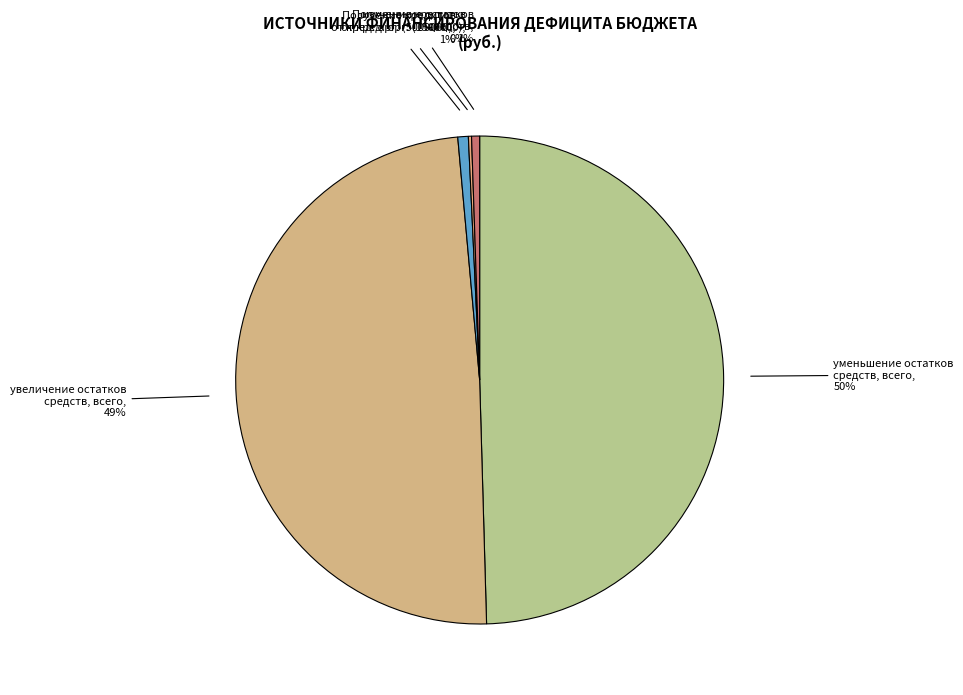

True or false: Получение кредитов от кред. орг. (5000000) accounts for 1% of the total.

True